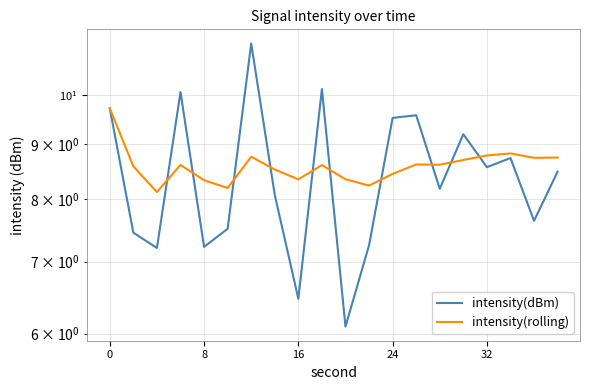

What is the maximum value for intensity(rolling)?

9.7